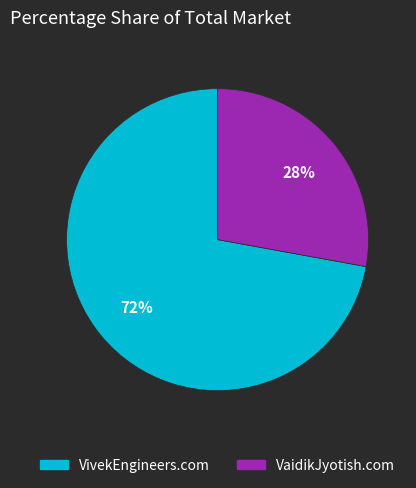

Is it true that VaidikJyotish.com is 14% of the pie?

False